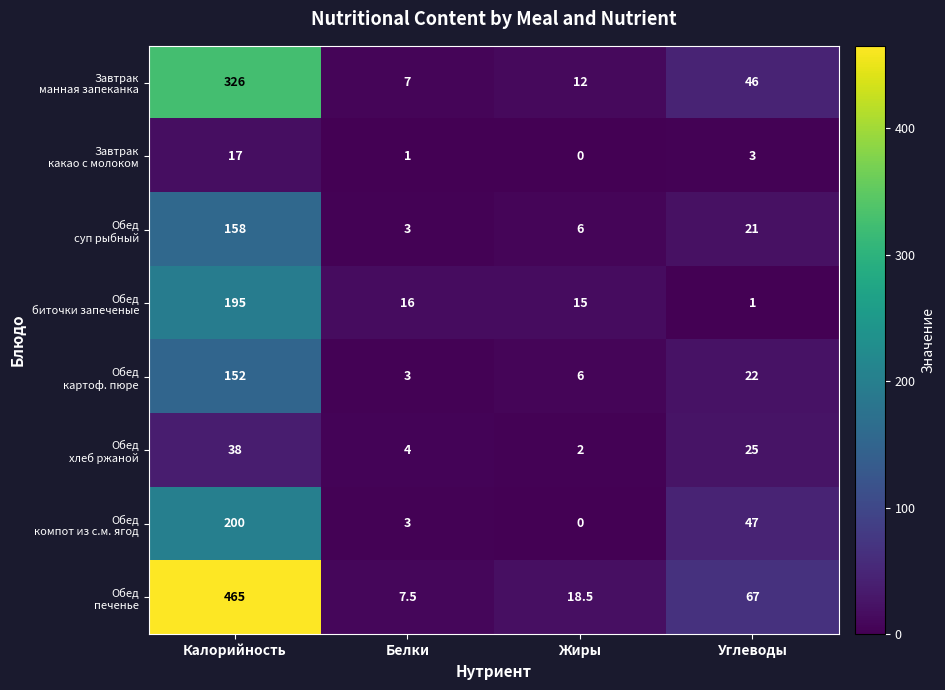

What is the maximum value shown in the chart?

465.0